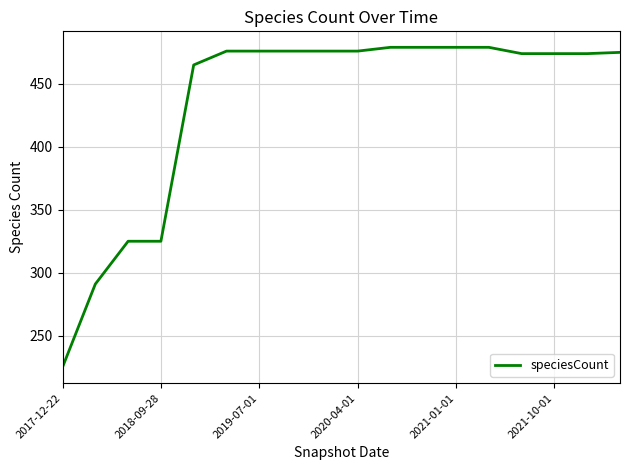

What is the greatest value displayed?

479